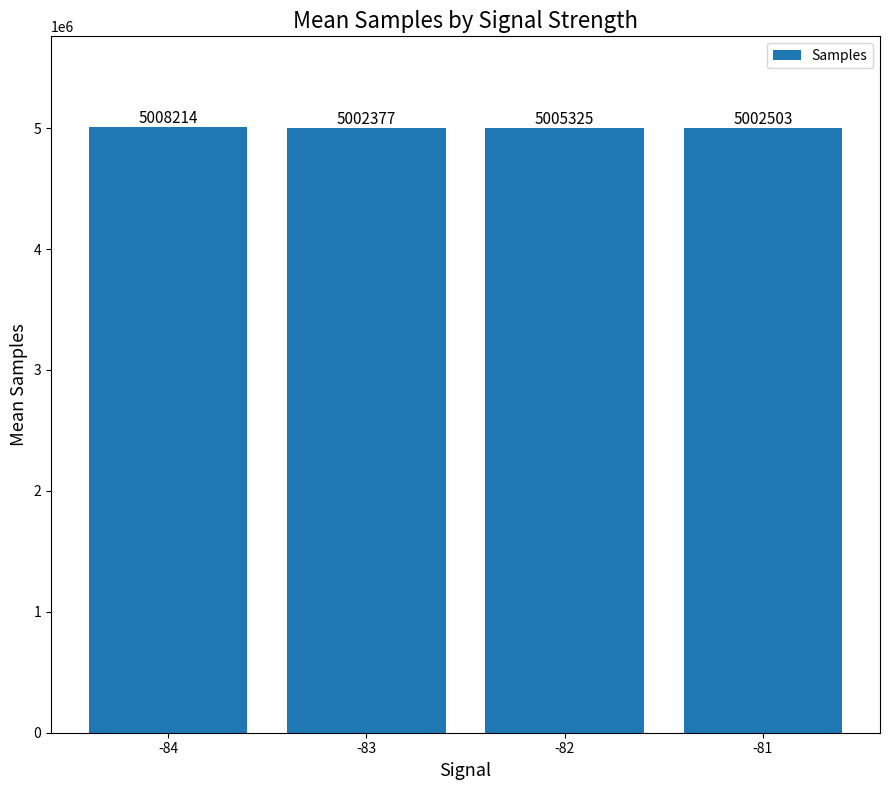

How many data points does each series have?

4